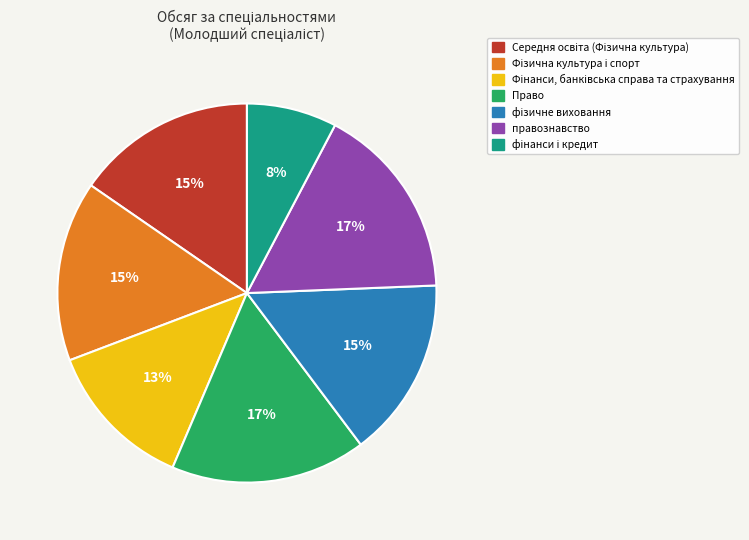

Does any single category account for the majority?

No